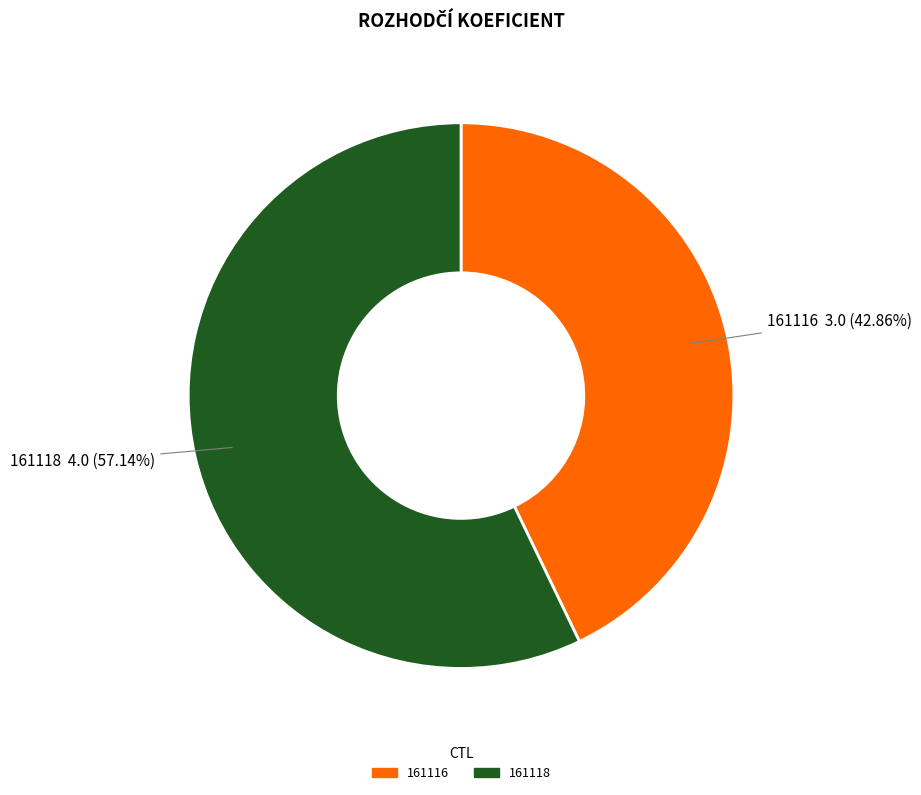

Which slice is the largest?

161118